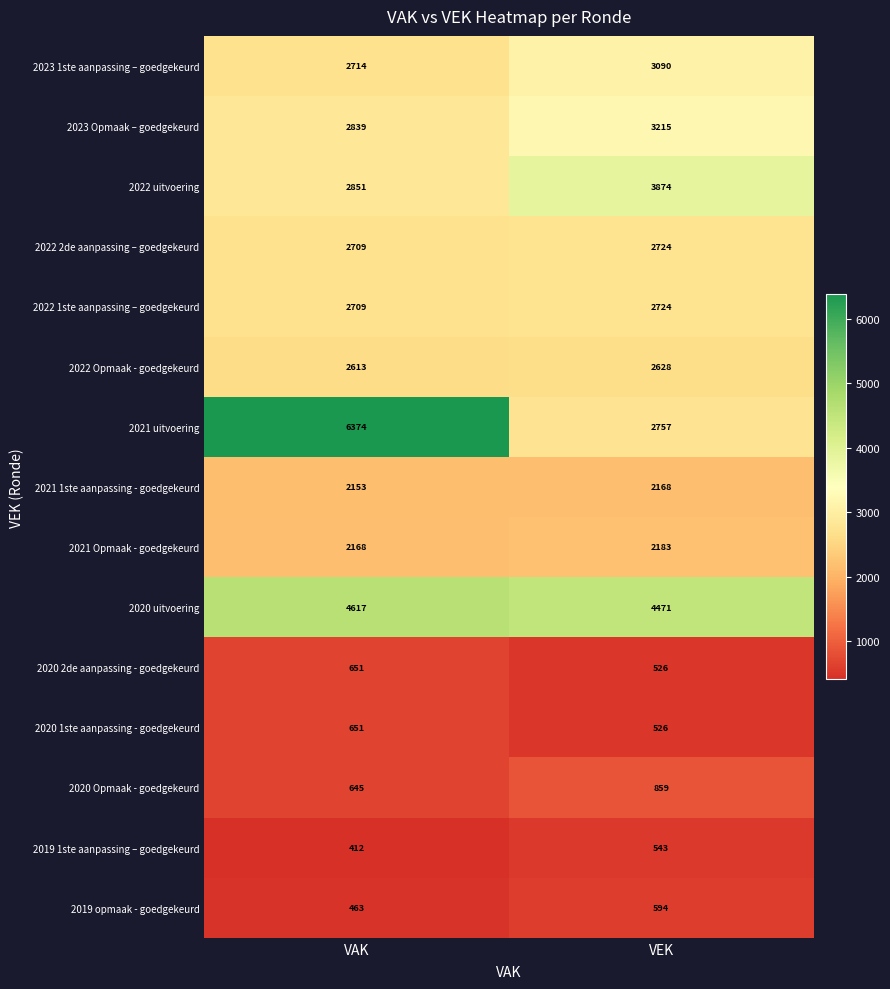

Which category has the highest value in the 2022 Opmaak - goedgekeurd series?

VEK